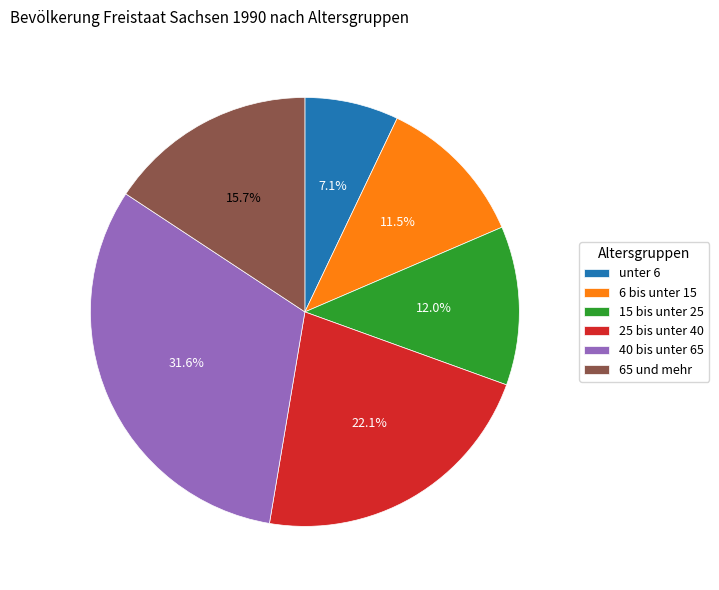

Which has a higher value, 25 bis unter 40 or 40 bis unter 65?

40 bis unter 65